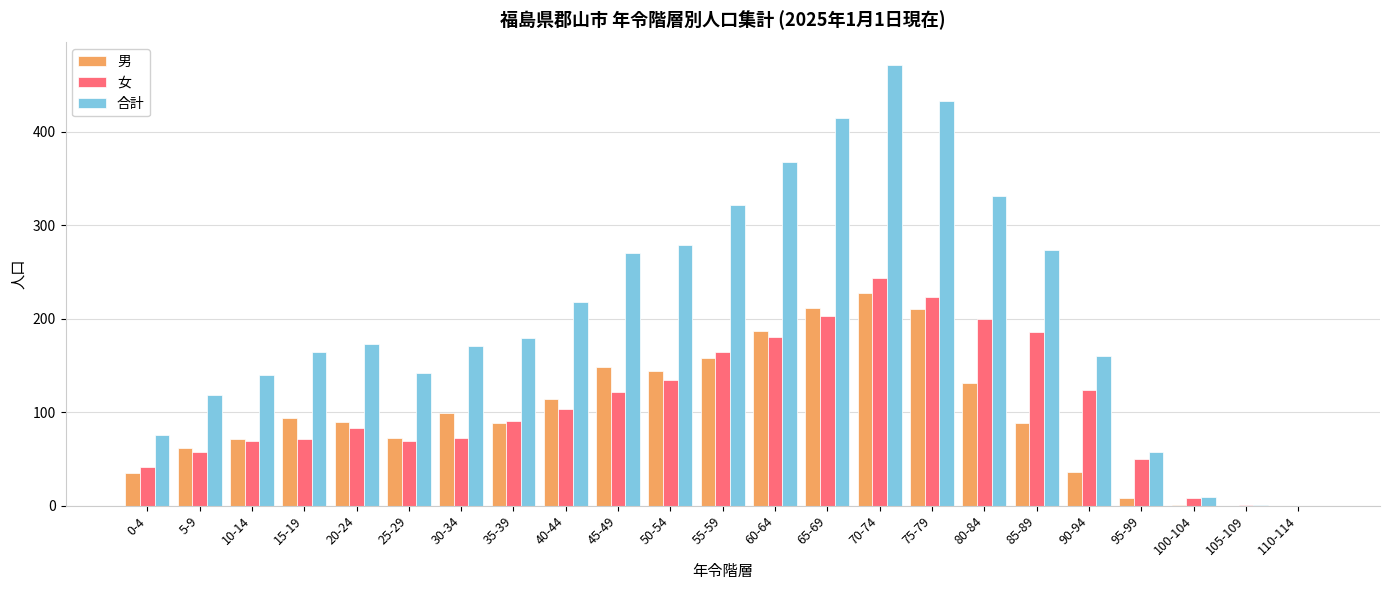

What is the average value of the 男 series?

99